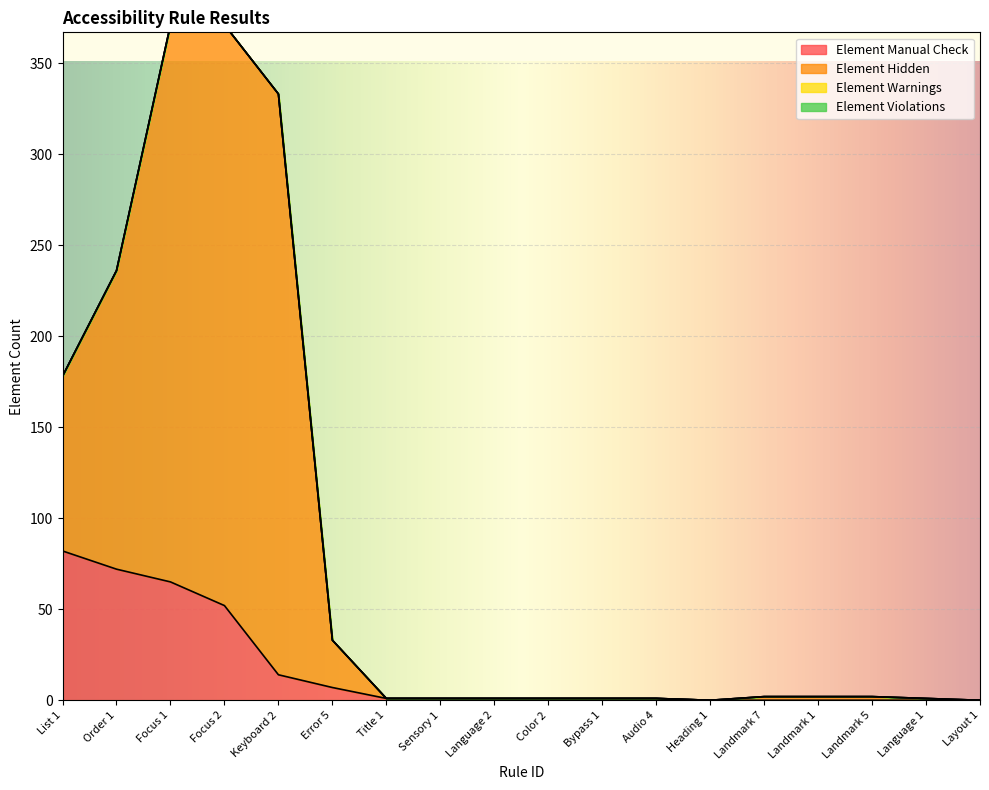

At Focus 2, list the series in order from largest to smallest.

Element Hidden, Element Manual Check